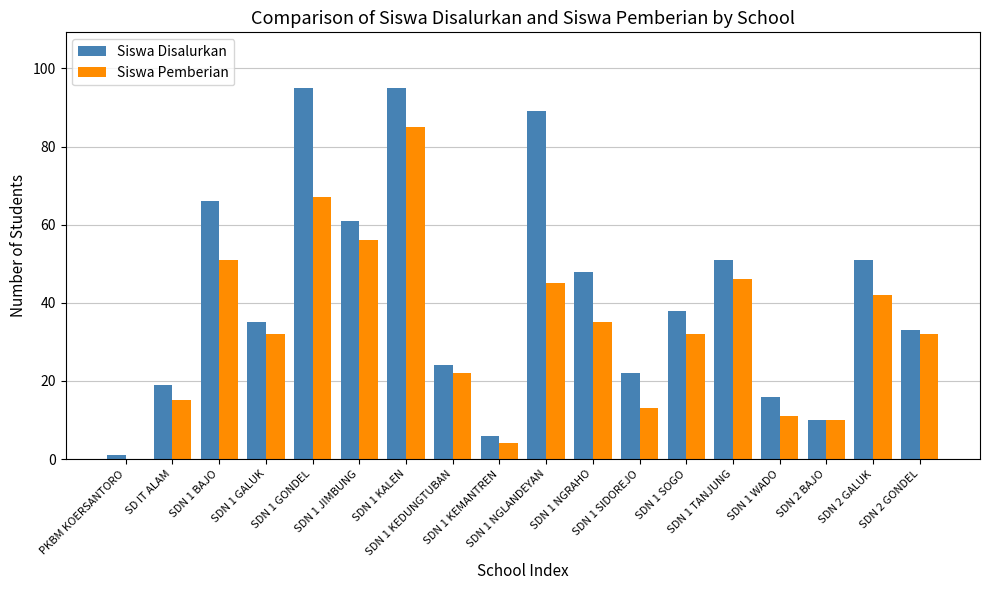

Which series has the largest total across all categories?

Siswa Disalurkan